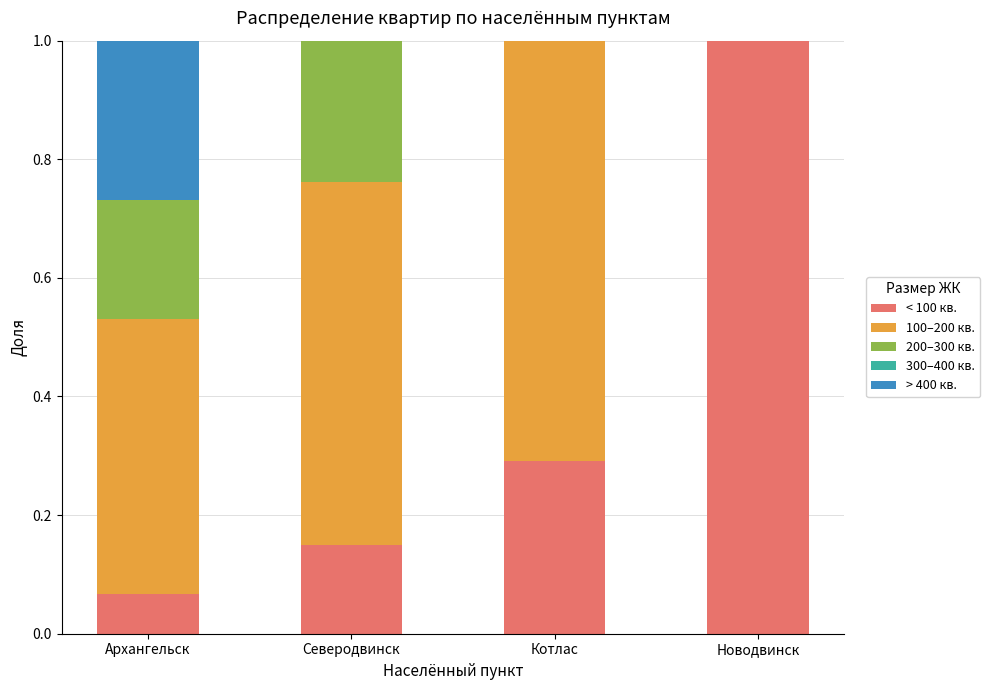

Does the chart contain stacked bars?

Yes